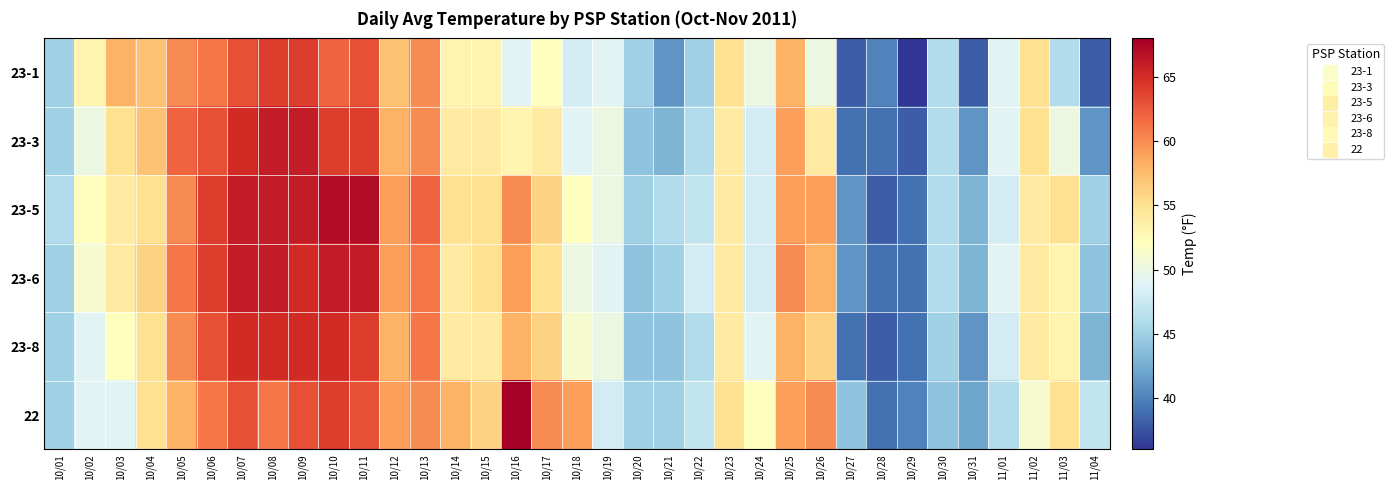

Which category has the lowest value across all series?

10/29